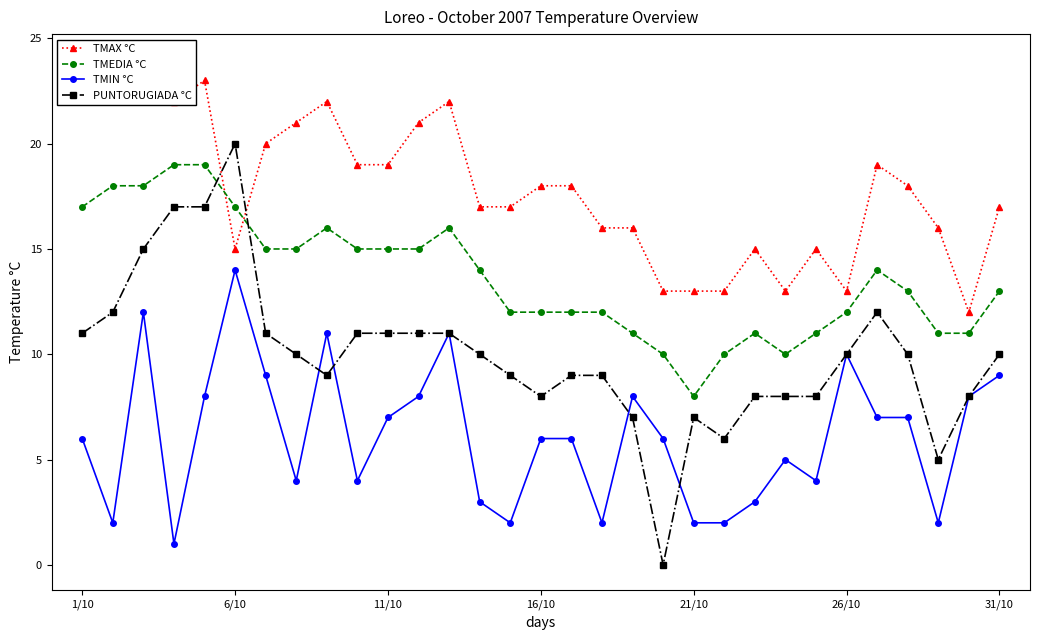

Is it true that TMEDIA °C equals 6 at 16/10?

False